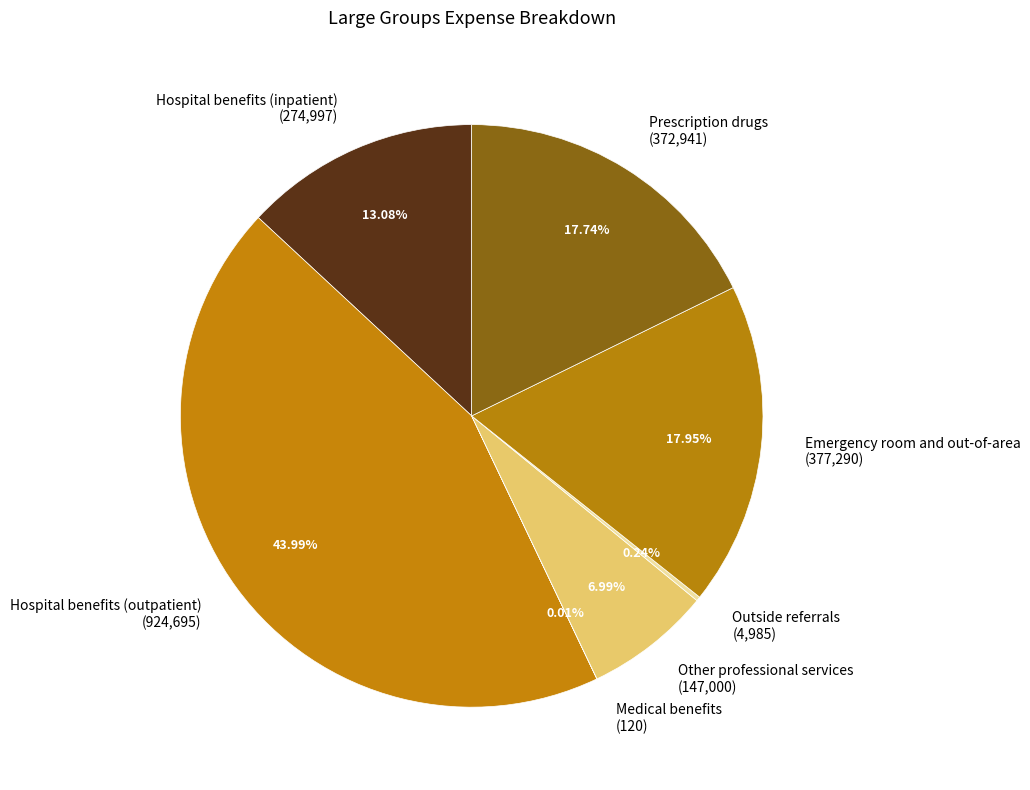

Does Other professional services account for over 50% of the chart?

No